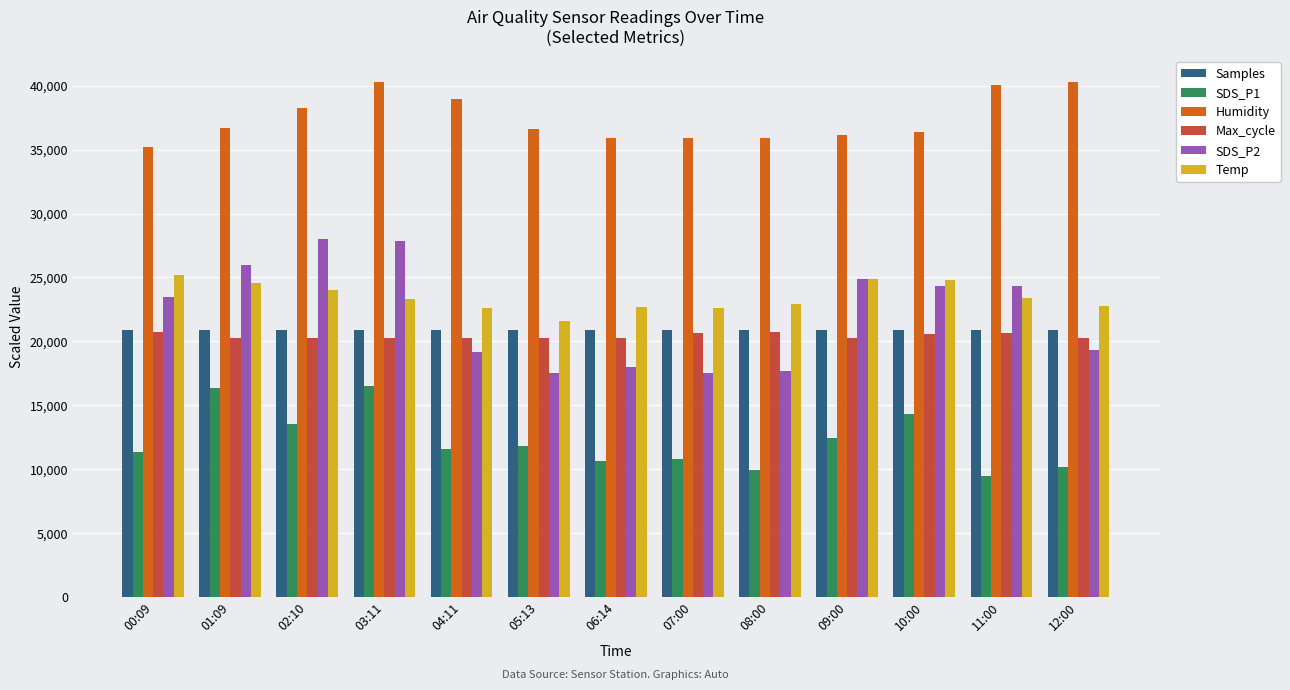

Is the value of SDS_P1 at 12:00 greater than the value of SDS_P2 at 07:00?

No